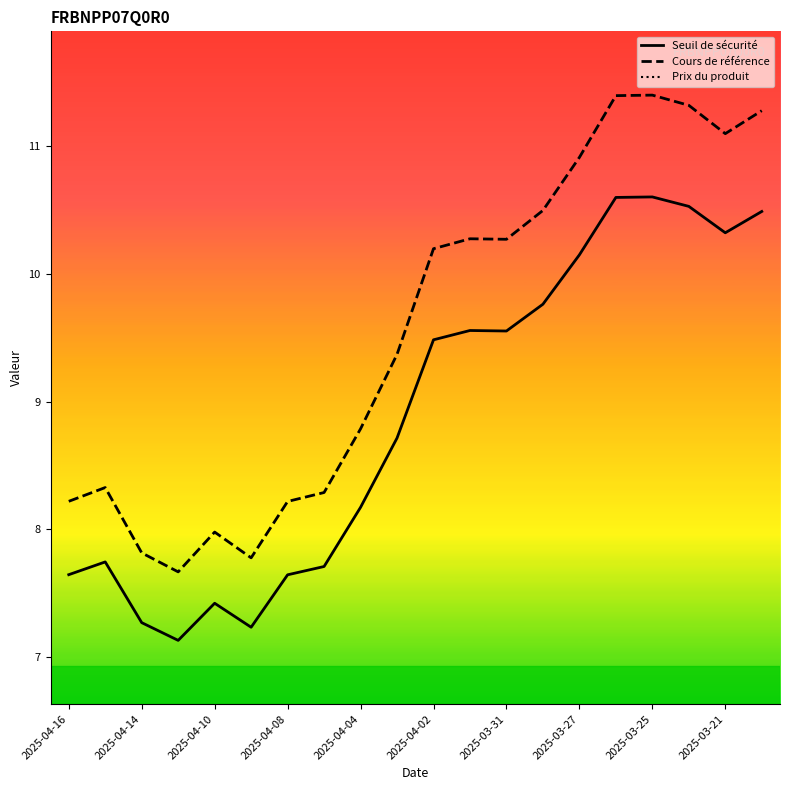

True or false: Cours de référence and Seuil de sécurité cross at least once.

False